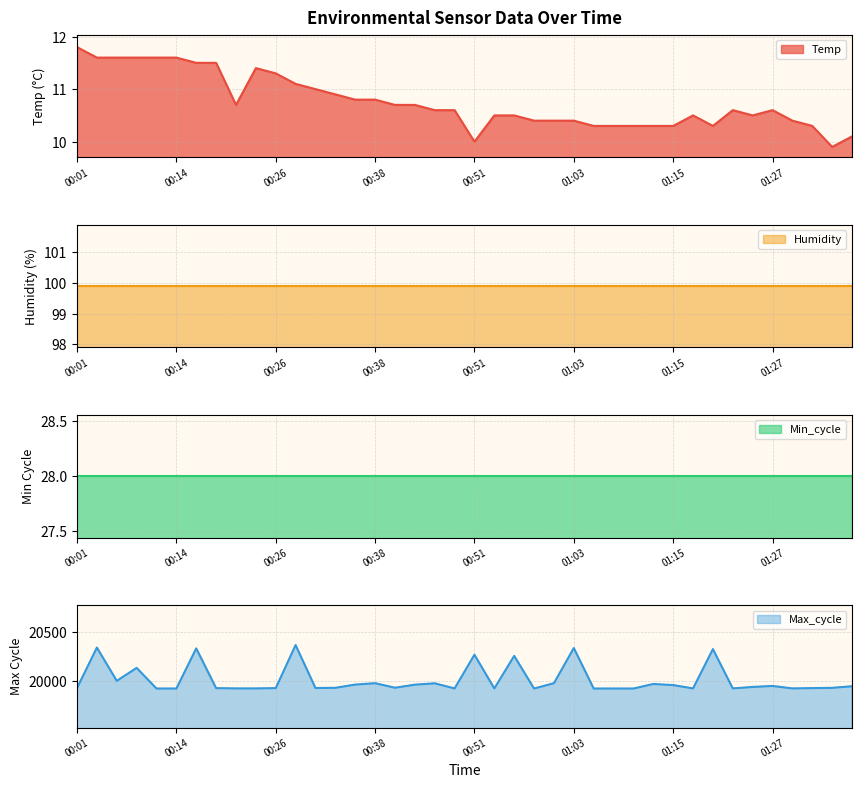

What is the minimum value shown in the chart?

9.9